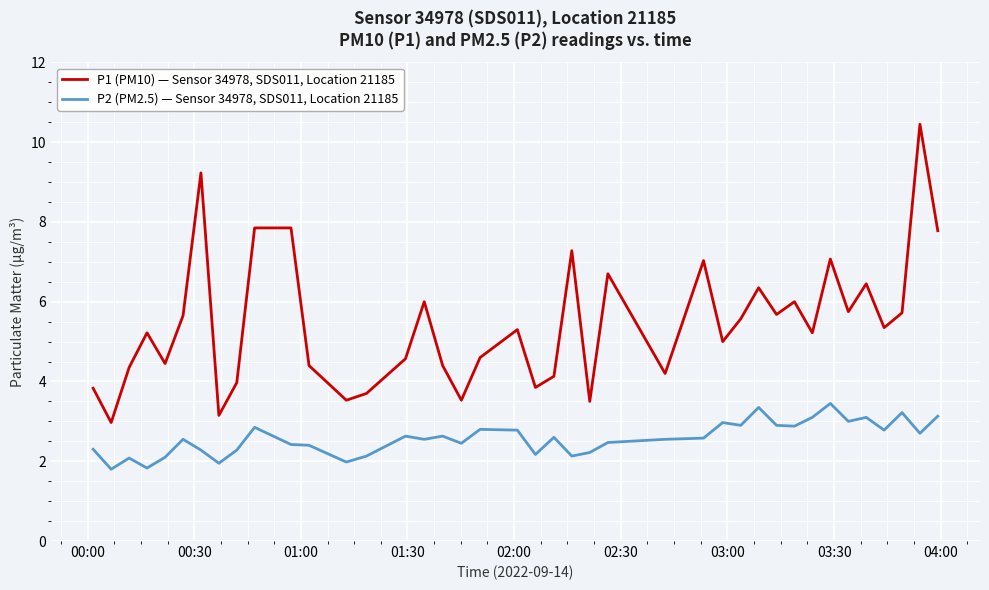

True or false: P2 (PM2.5) — Sensor 34978, SDS011, Location 21185 and P1 (PM10) — Sensor 34978, SDS011, Location 21185 cross at least once.

False